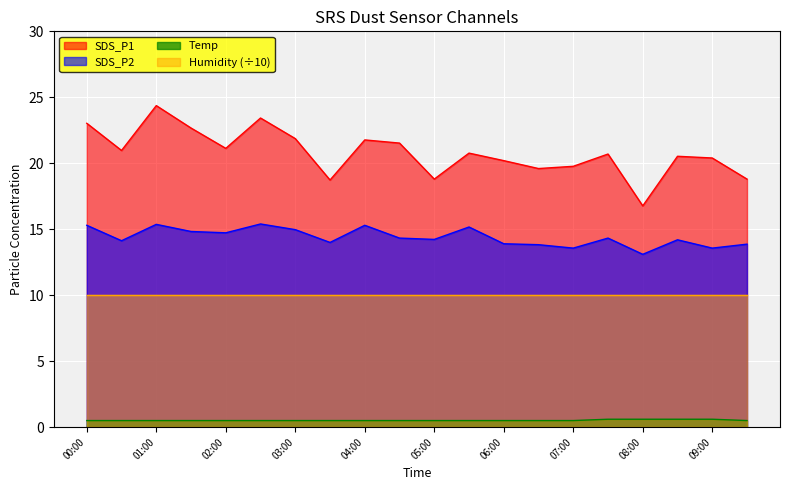

Which series has the largest total across all categories?

SDS_P1